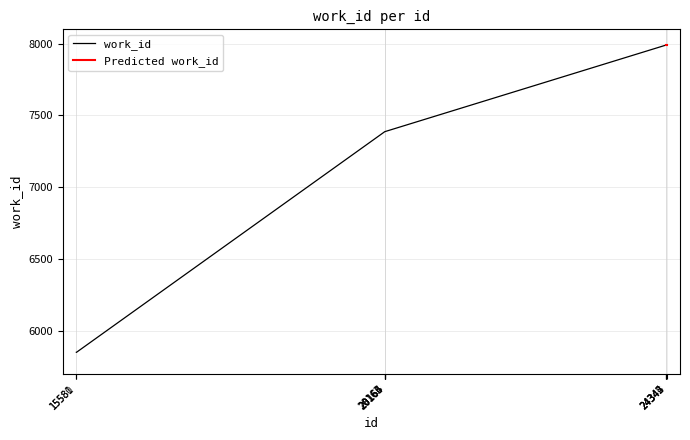

What is the approximate value at 24344, to the nearest 50?

8000